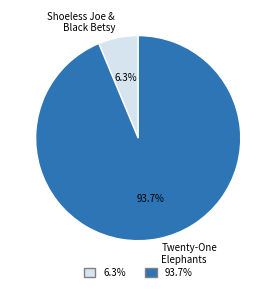

To the nearest percent, what is the difference between the largest and smallest slice percentages?

87%